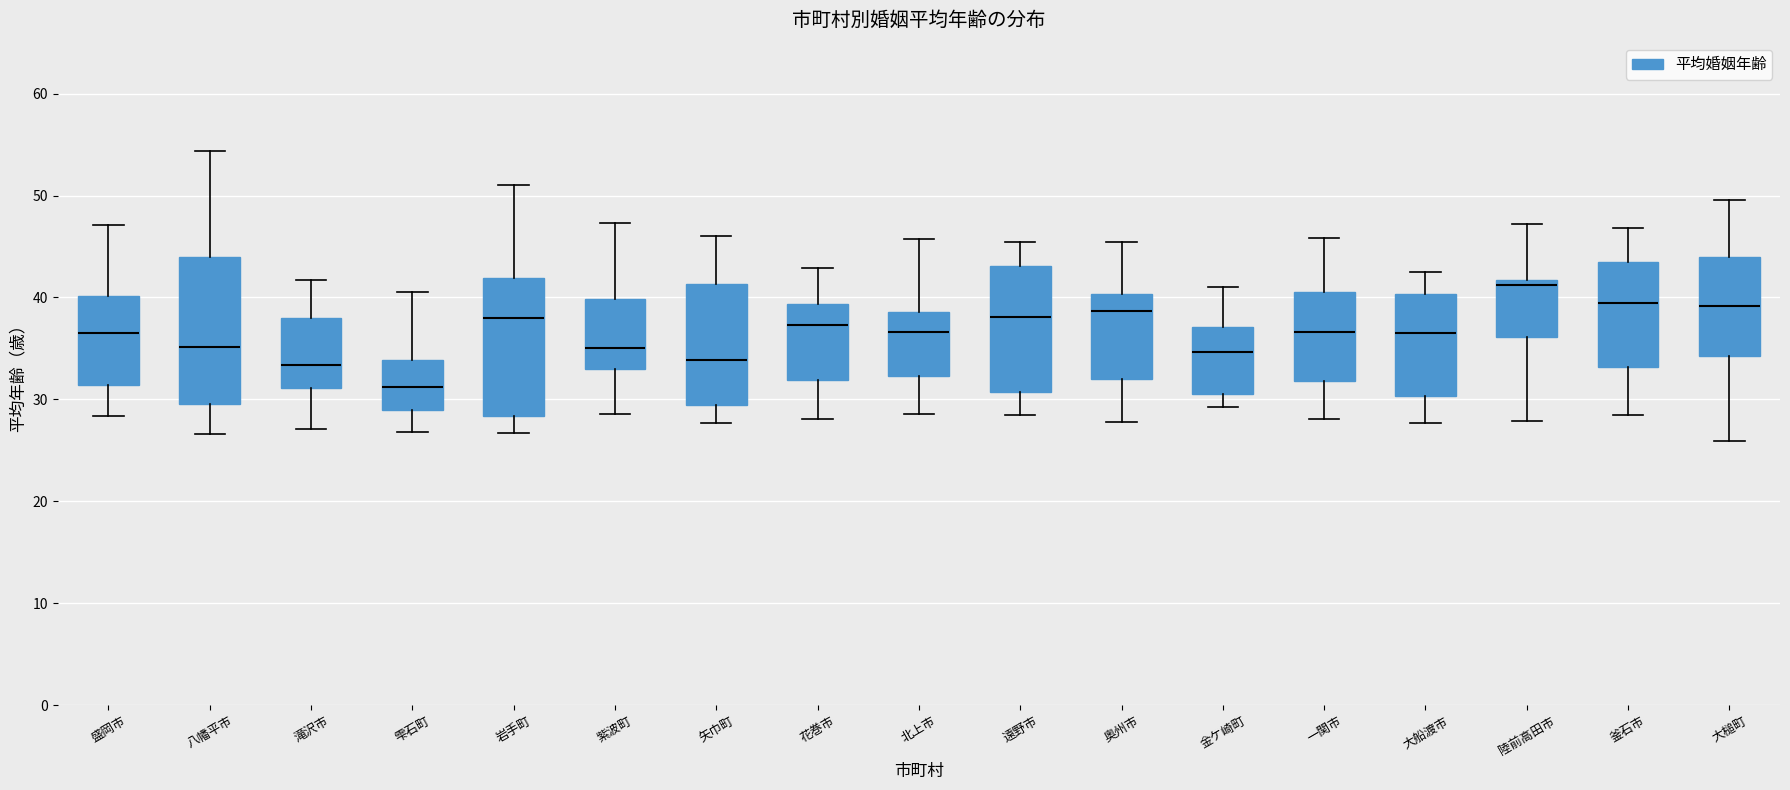

Reading left to right, read every box against the y-axis: the position of its median line, the range the box covers, and the ends of its whiskers. The values are not printed on the chart, so give them approximately, as read against the axis.

盛岡市: median 37, box 31 to 40, whiskers 28 to 47
八幡平市: median 35, box 30 to 44, whiskers 27 to 54
滝沢市: median 33, box 31 to 38, whiskers 27 to 42
雫石町: median 31, box 29 to 34, whiskers 27 to 41
岩手町: median 38, box 28 to 42, whiskers 27 to 51
紫波町: median 35, box 33 to 40, whiskers 29 to 47
矢巾町: median 34, box 29 to 41, whiskers 28 to 46
花巻市: median 37, box 32 to 39, whiskers 28 to 43
北上市: median 37, box 32 to 39, whiskers 29 to 46
遠野市: median 38, box 31 to 43, whiskers 29 to 45
奥州市: median 39, box 32 to 40, whiskers 28 to 45
金ケ崎町: median 35, box 31 to 37, whiskers 29 to 41
一関市: median 37, box 32 to 41, whiskers 28 to 46
大船渡市: median 37, box 30 to 40, whiskers 28 to 43
陸前高田市: median 41, box 36 to 42, whiskers 28 to 47
釜石市: median 39, box 33 to 43, whiskers 29 to 47
大槌町: median 39, box 34 to 44, whiskers 26 to 50